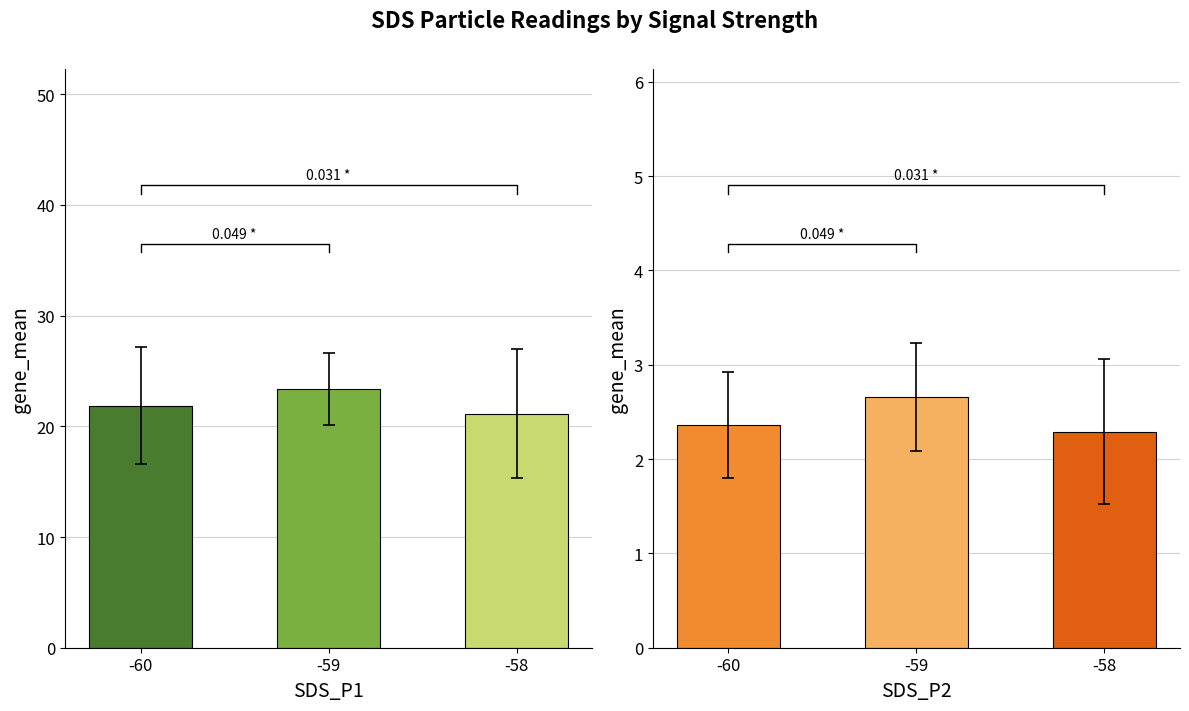

What is the average value of the SDS_P1 series?

22.1